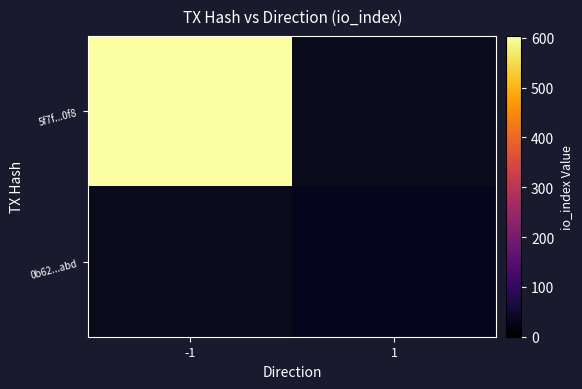

Is the value of 0b62...abd at 1 greater than the value of 5f7f...0f8 at 1?

No